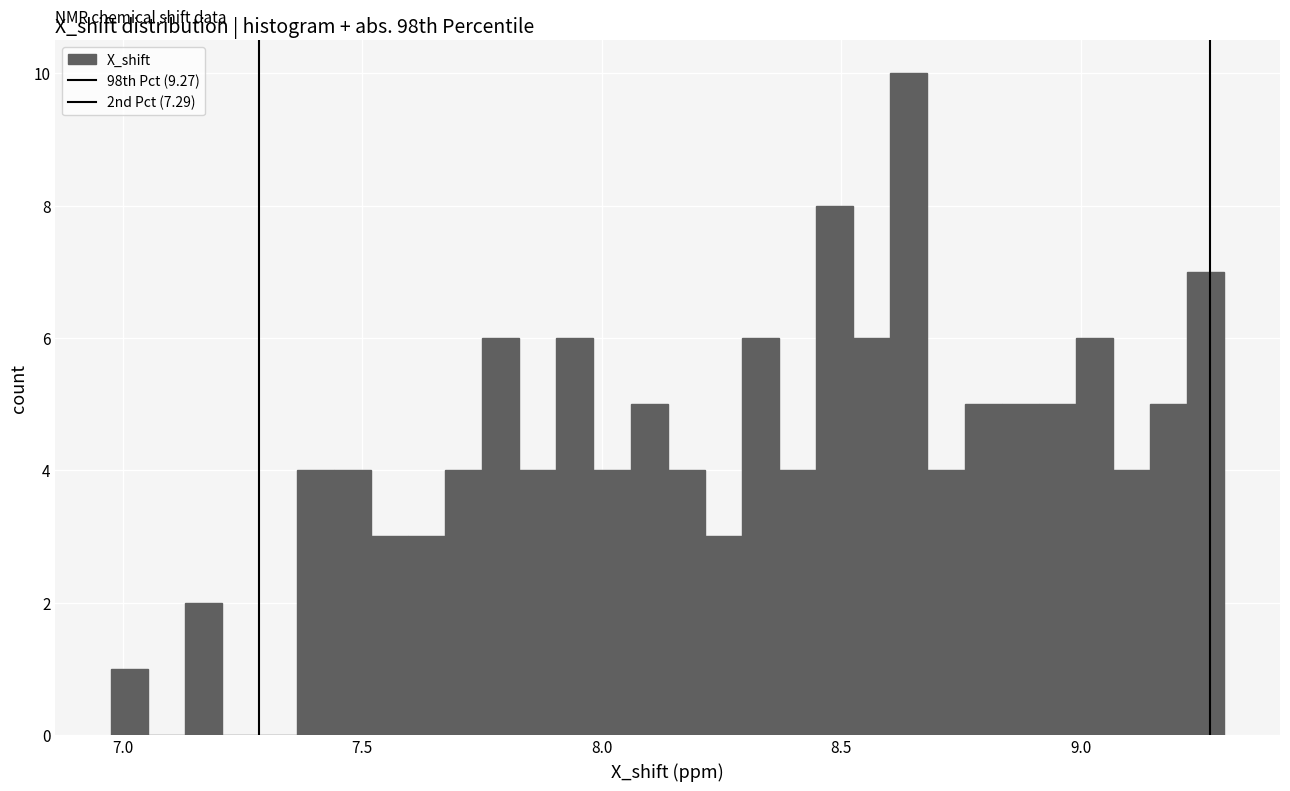

Read against the x-axis, roughly where is the centre of the tallest bar?

8.65